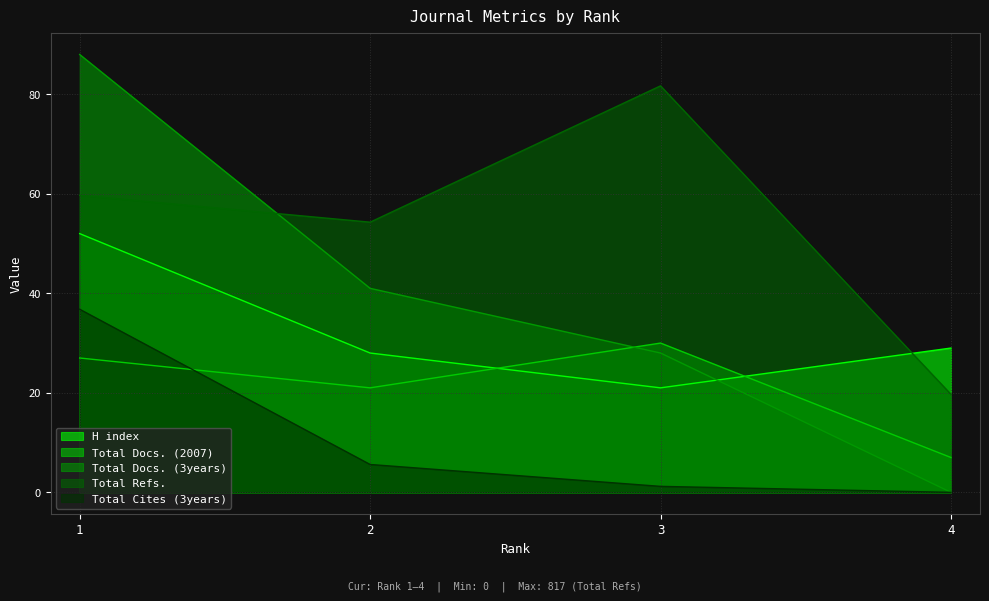

Which series has the widest spread of values?

Total Docs. (3years)